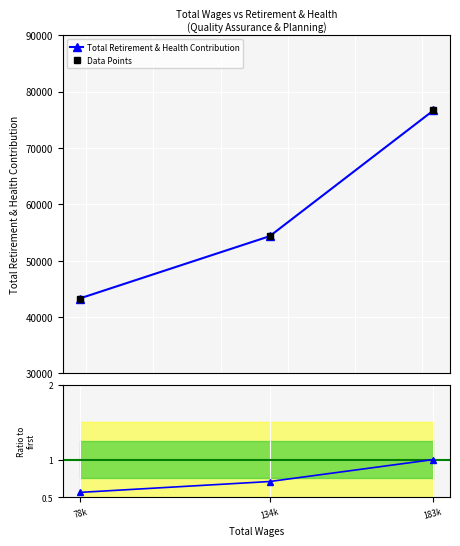

Is it true that the value at 183289.0 is 76656?

True